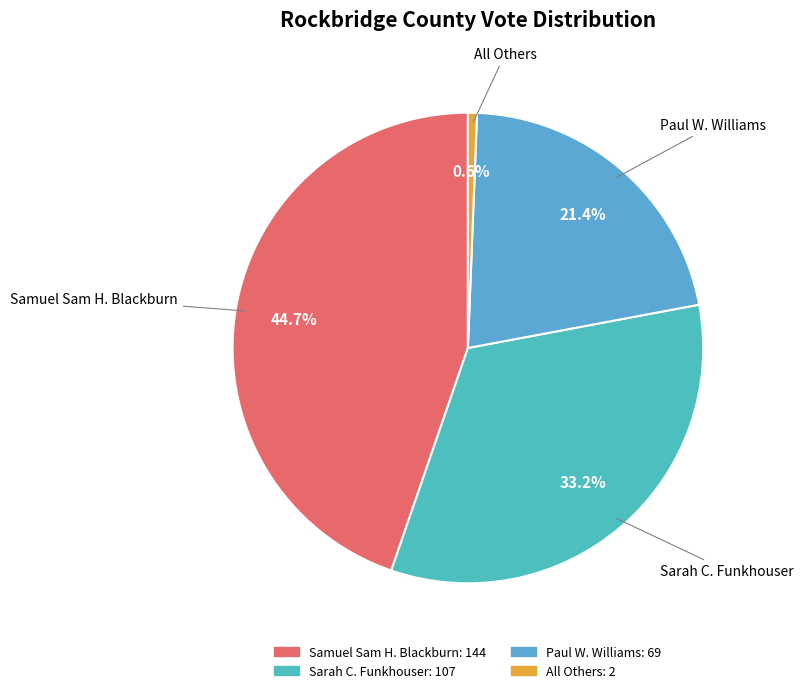

To the nearest percent, what is the difference between the largest and smallest slice percentages?

44%